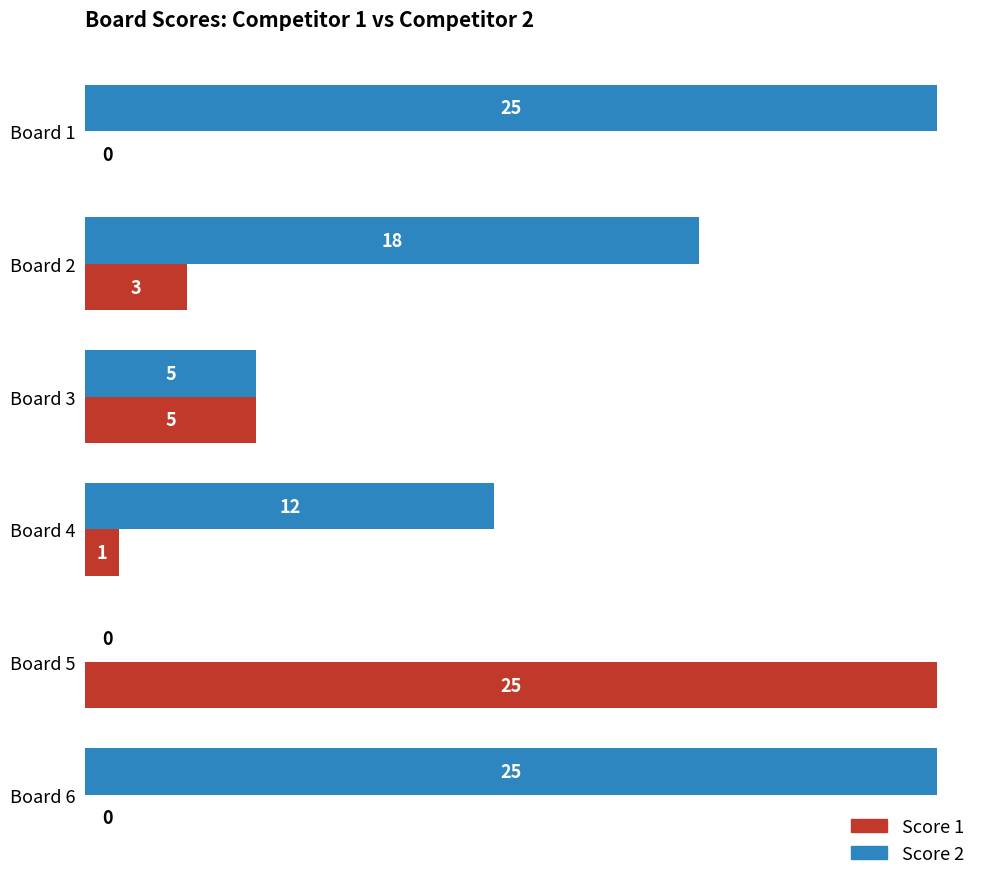

True or false: Score 1 has a value of 2 at Board 4.

False